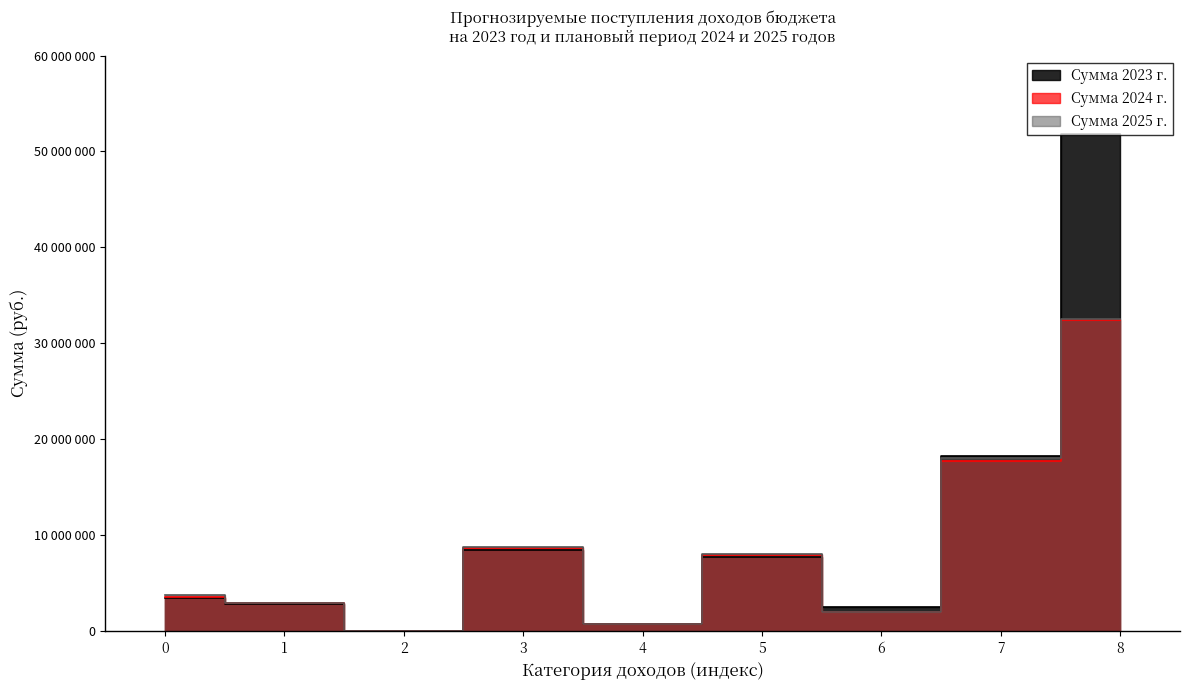

What is the difference between the second highest and second lowest values in the Сумма 2023 г. series?

17488712.7